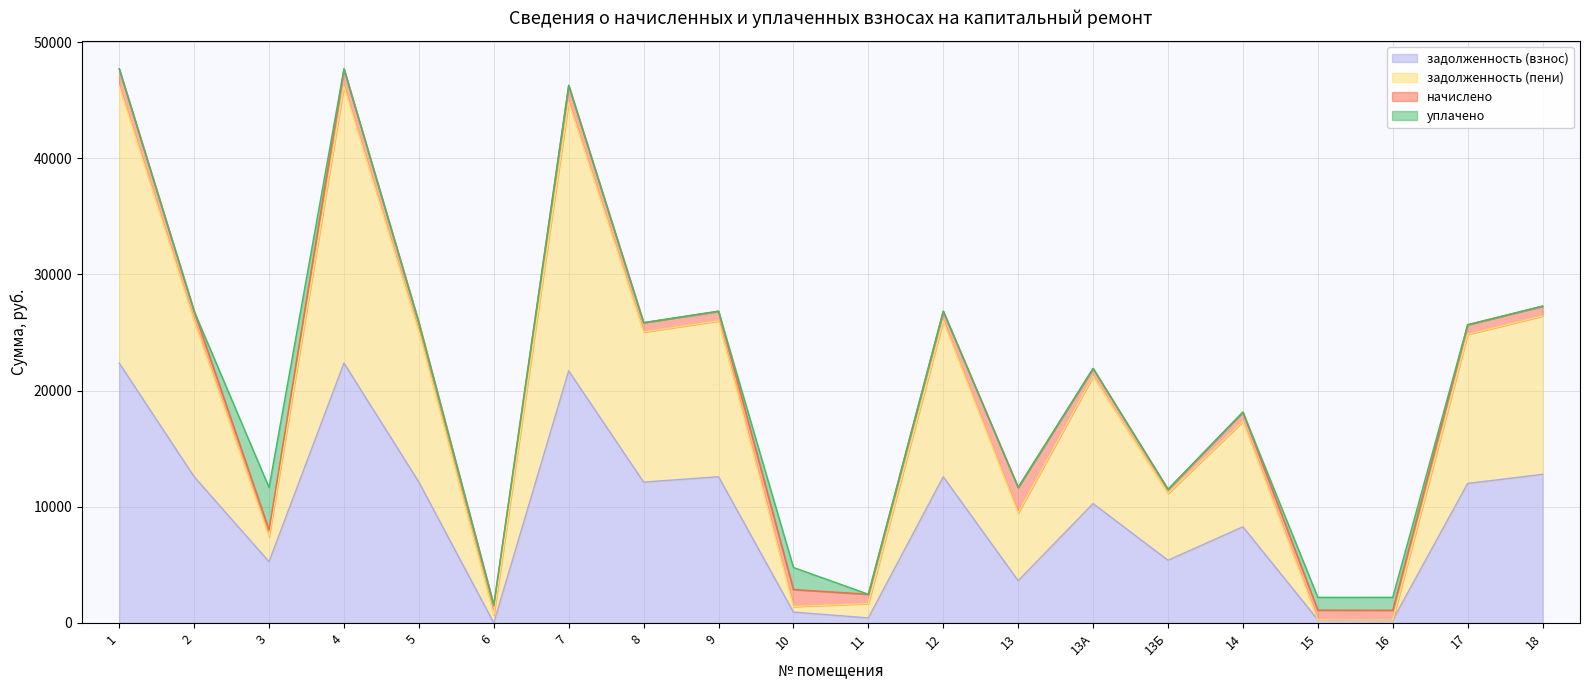

What is the maximum value for задолженность (взнос)?

22367.3